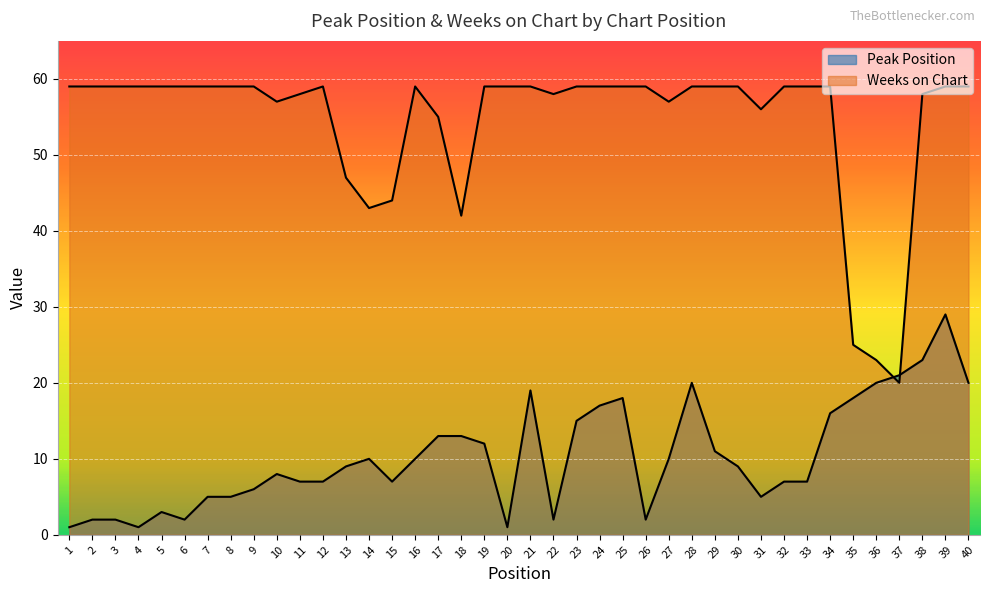

Between 13 and 38, which is larger?

38